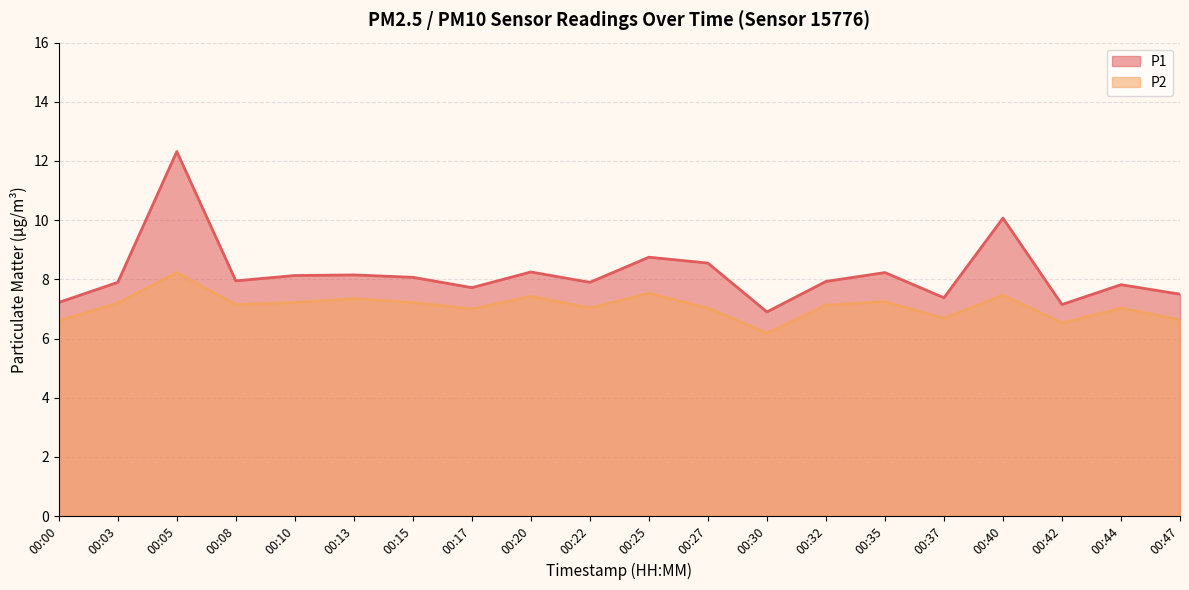

Which has a higher value, 00:03 or 00:05?

00:05